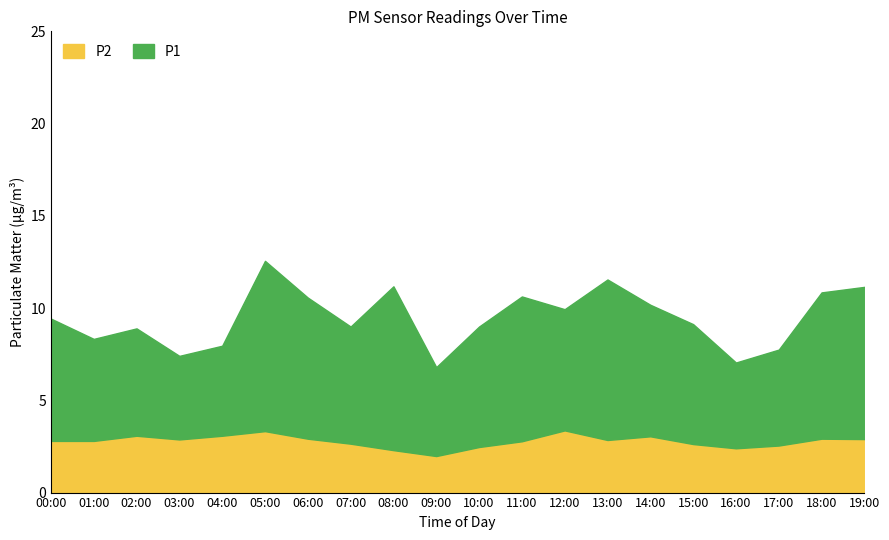

What is the sum of all P2 values?

55.7